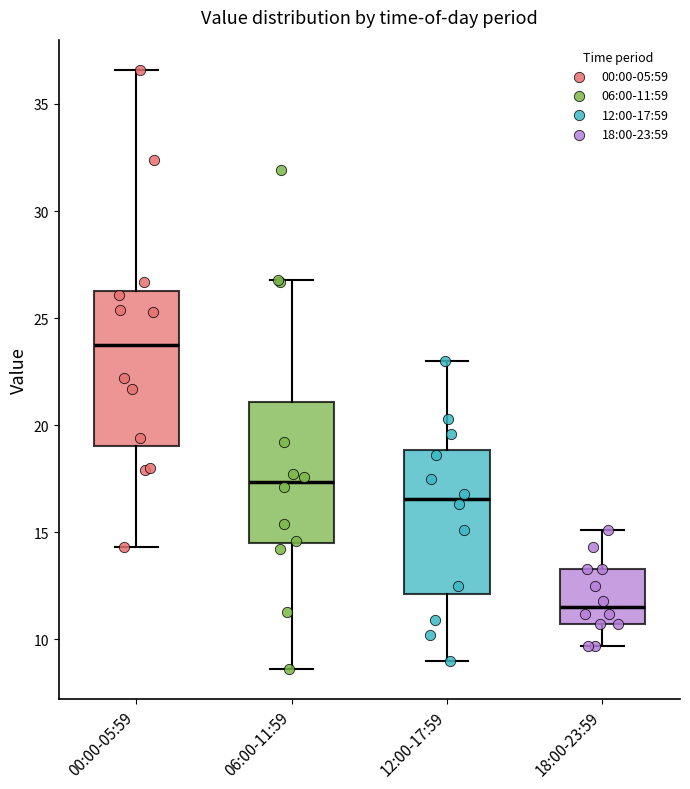

Reading left to right, read every box against the y-axis: the position of its median line, the range the box covers, and the ends of its whiskers. The values are not printed on the chart, so give them approximately, as read against the axis.

00:00-05:59: median 24.0, box 19.0 to 26.5, whiskers 14.5 to 36.5
06:00-11:59: median 17.5, box 14.5 to 21.0, whiskers 8.5 to 27.0
12:00-17:59: median 16.5, box 12.0 to 19.0, whiskers 9.0 to 23.0
18:00-23:59: median 11.5, box 10.5 to 13.5, whiskers 9.5 to 15.0